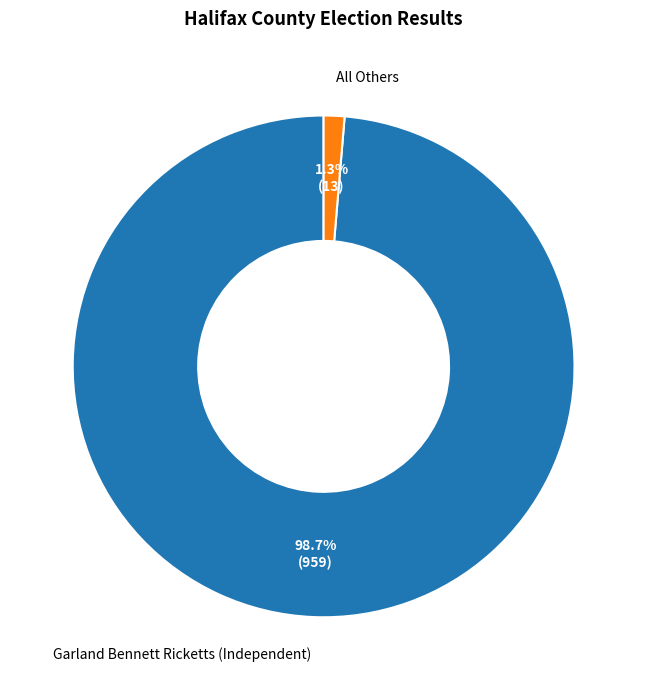

The All Others slice represents 11% of the pie. True or false?

False